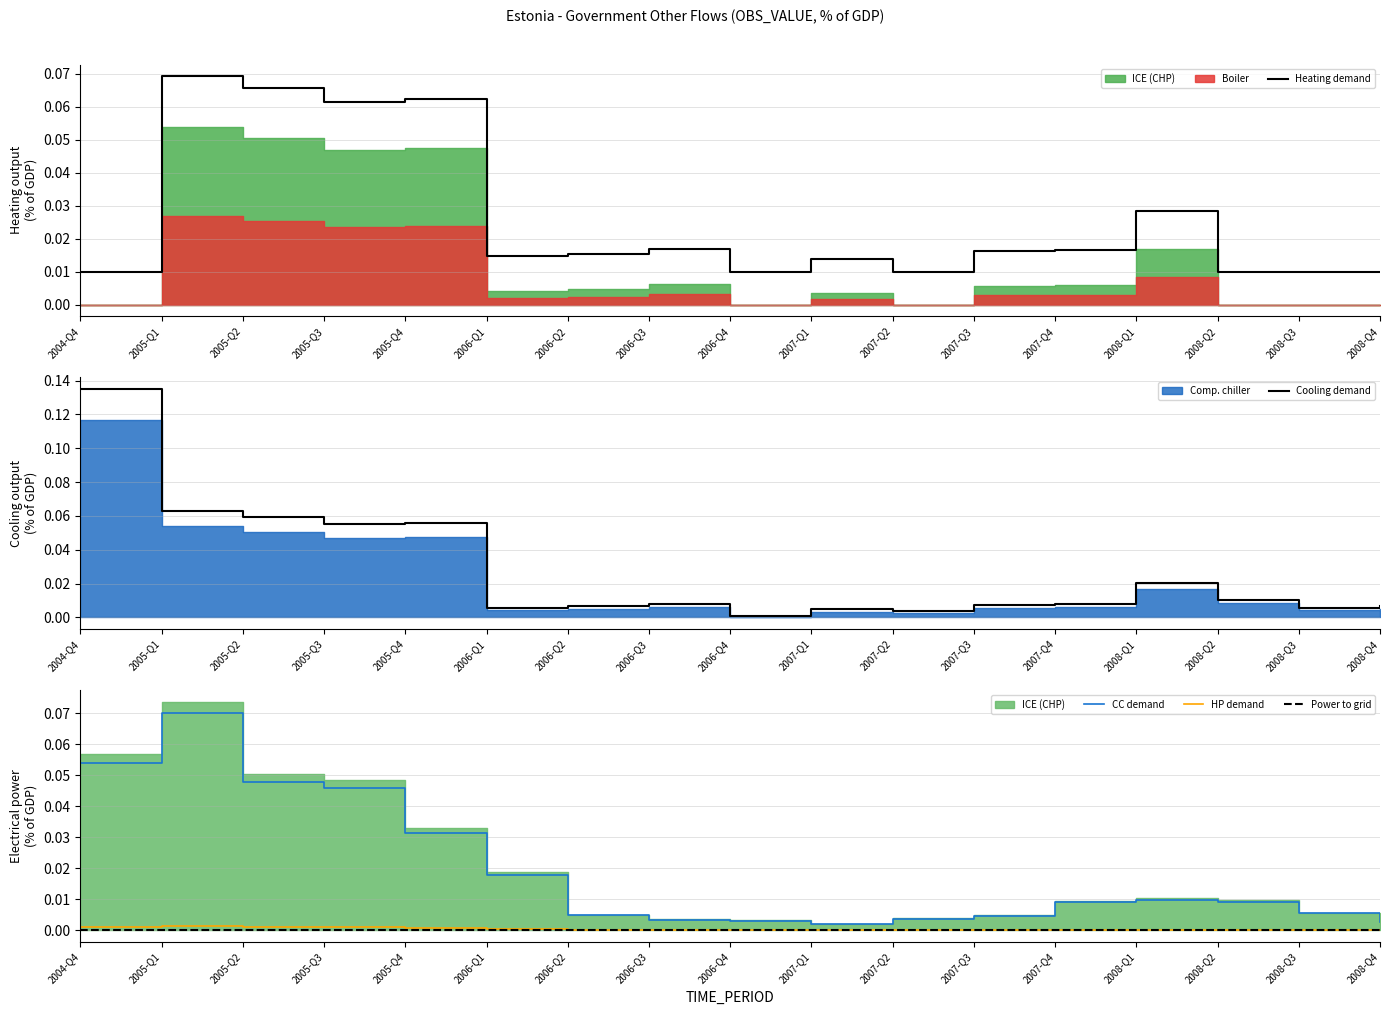

How many interior local peaks does the HP demand series have?

2